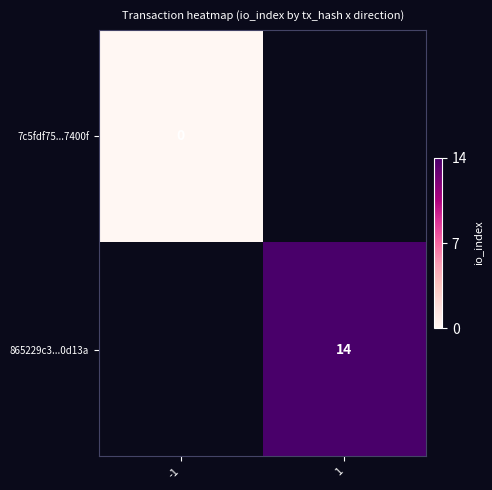

Is it true that 865229c3...0d13a equals 22 at 1?

False